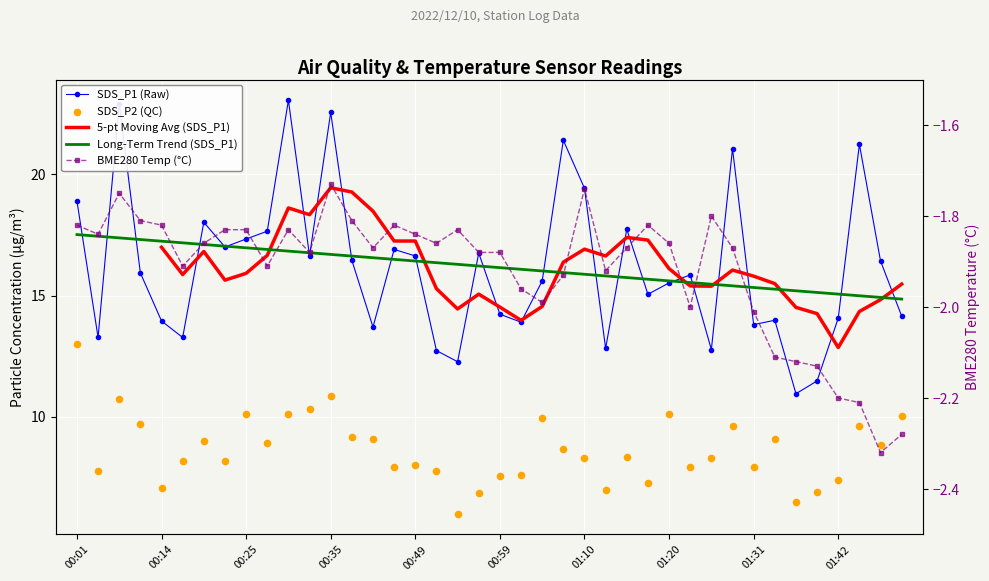

Which series has the largest Y range (max minus min)?

SDS_P1 (Raw)